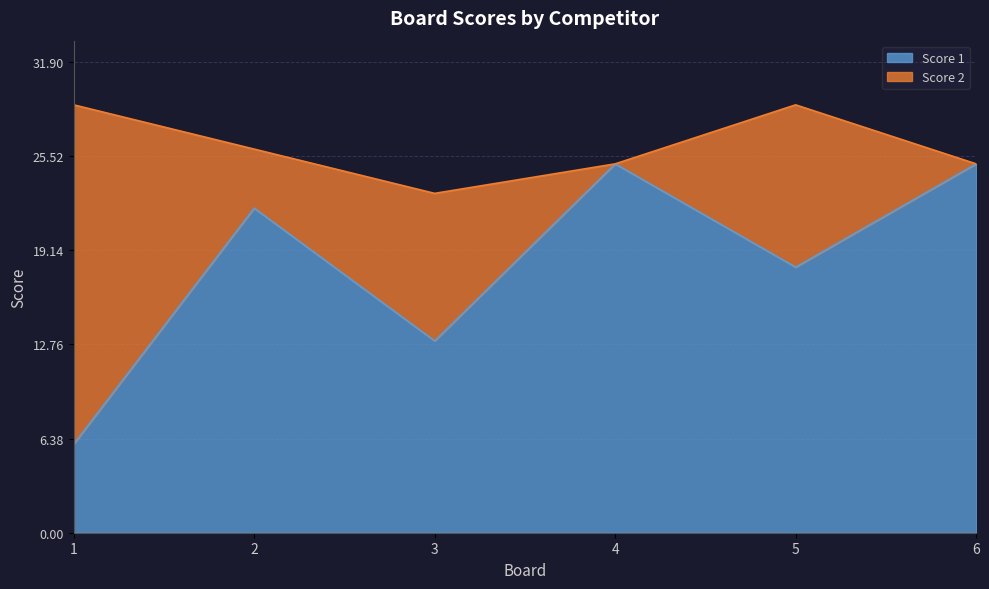

How many values are below 22?

3